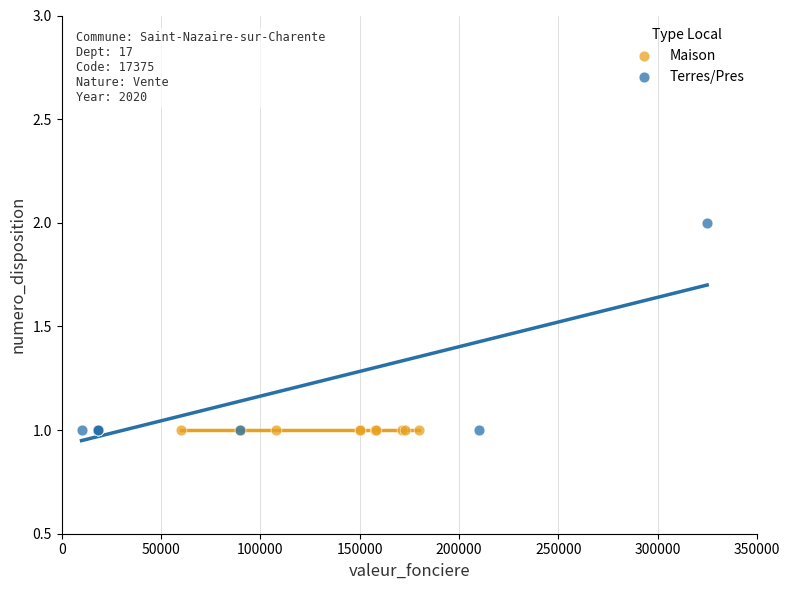

What are all the series names shown in the legend?

Maison, Terres/Pres